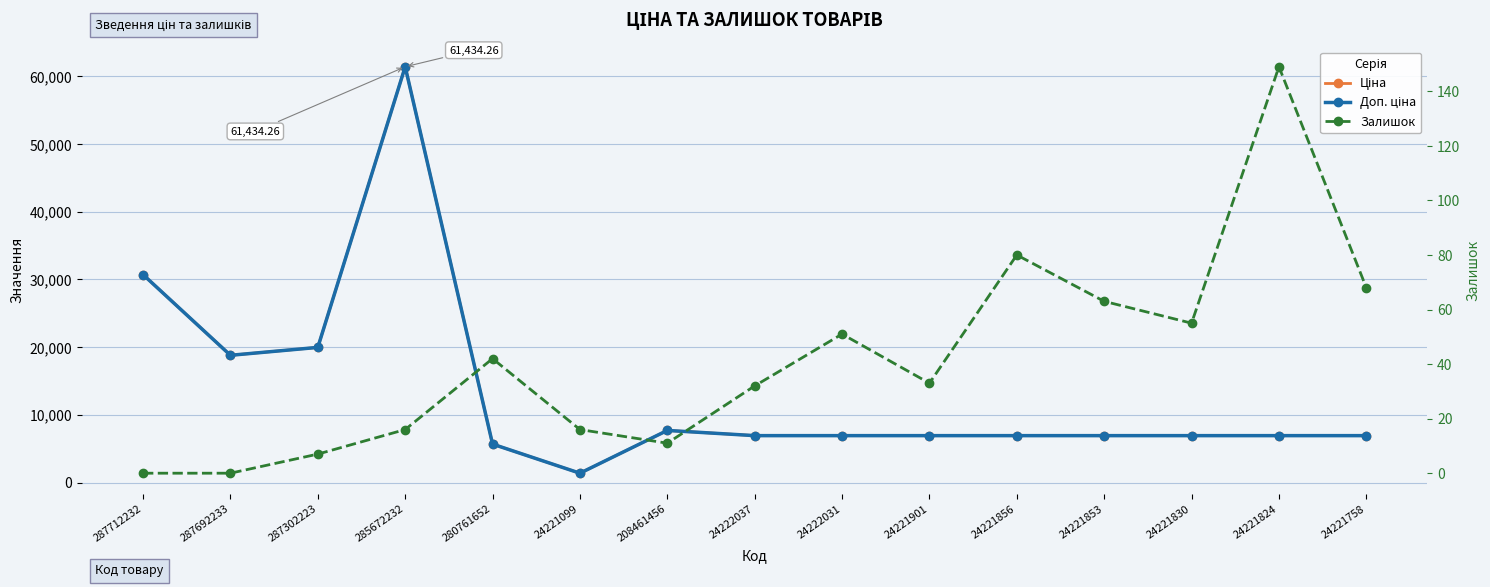

True or false: Доп. ціна and Залишок intersect in this chart.

False